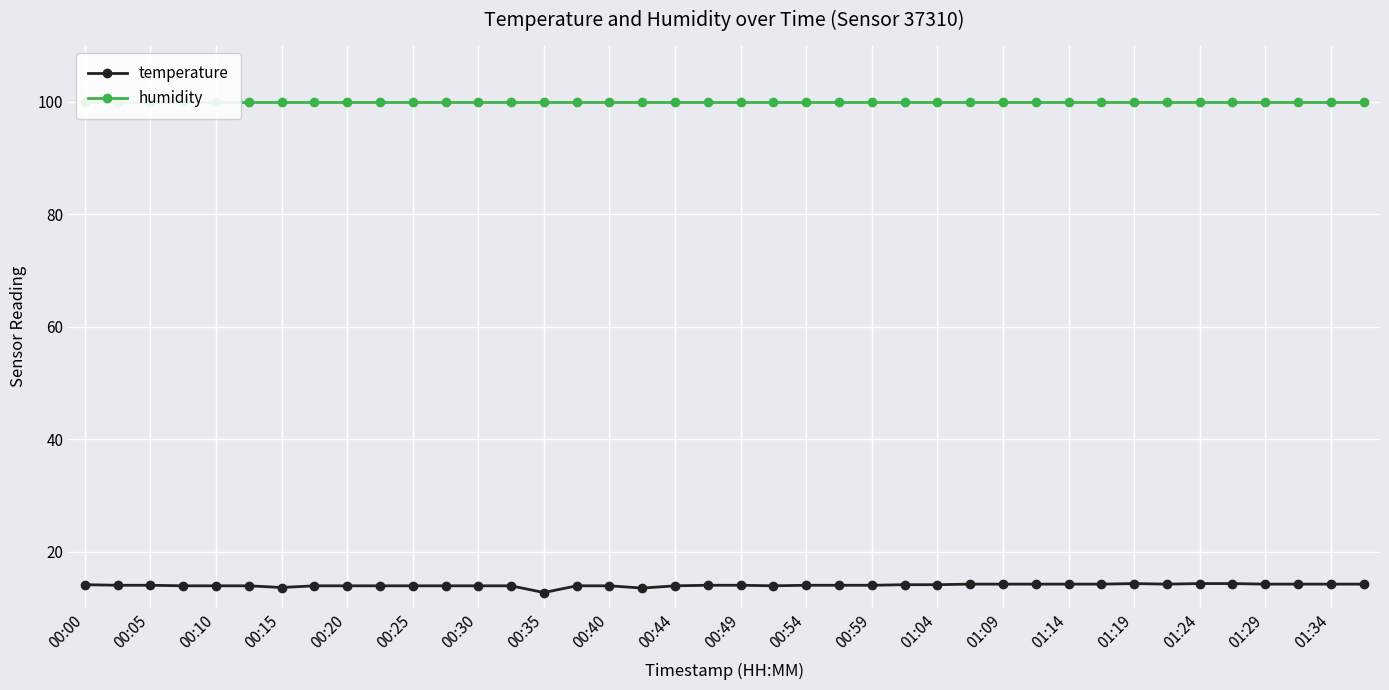

What is the maximum value for temperature?

14.3